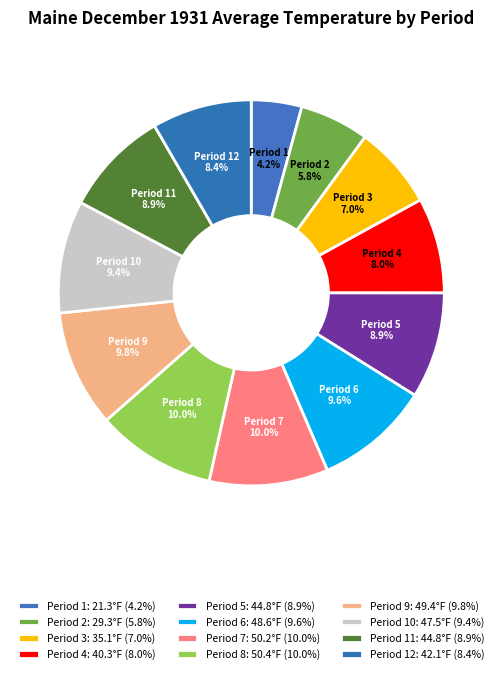

How many slices are in this pie chart?

12